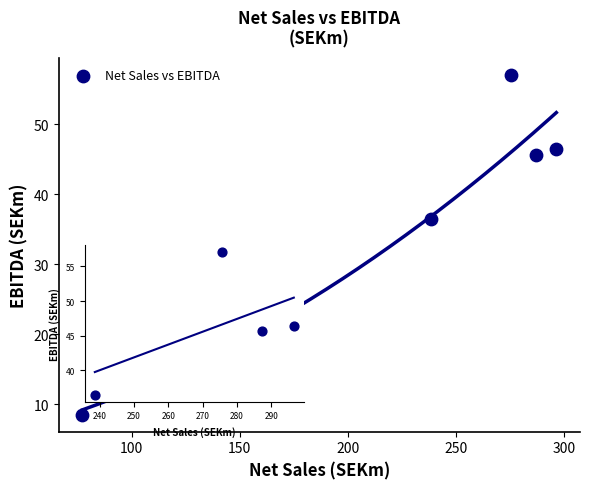

What Y value in the scatter plot is closest to 32?

36.5